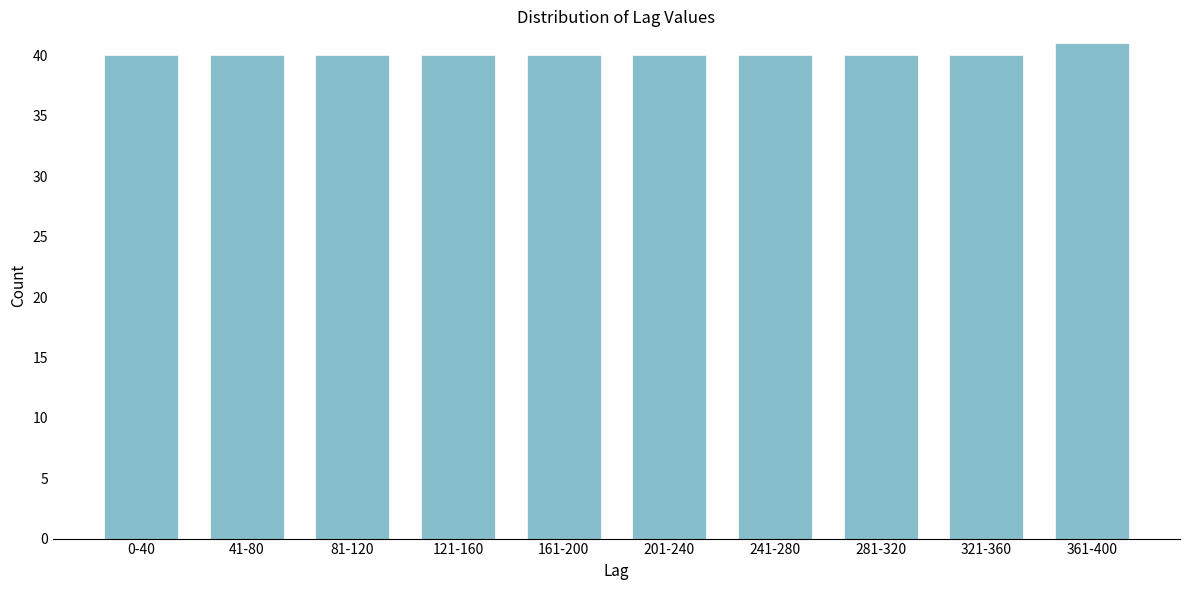

Reading left to right, transcribe all the data shown in this chart.

40	40	40	40	40	40	40	40	40	41